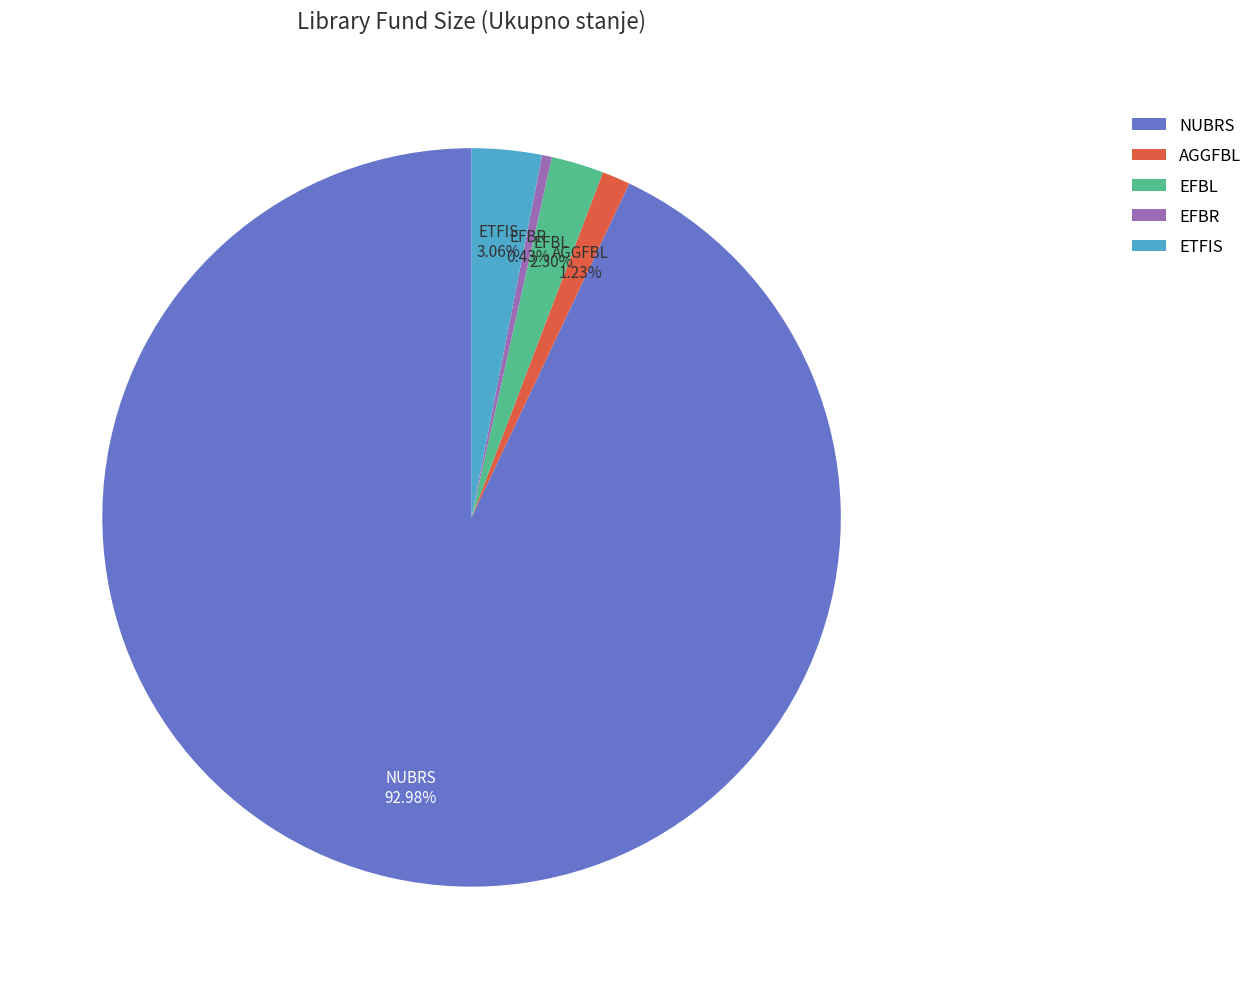

To the nearest percent, what percentage of the pie is ETFIS?

3%